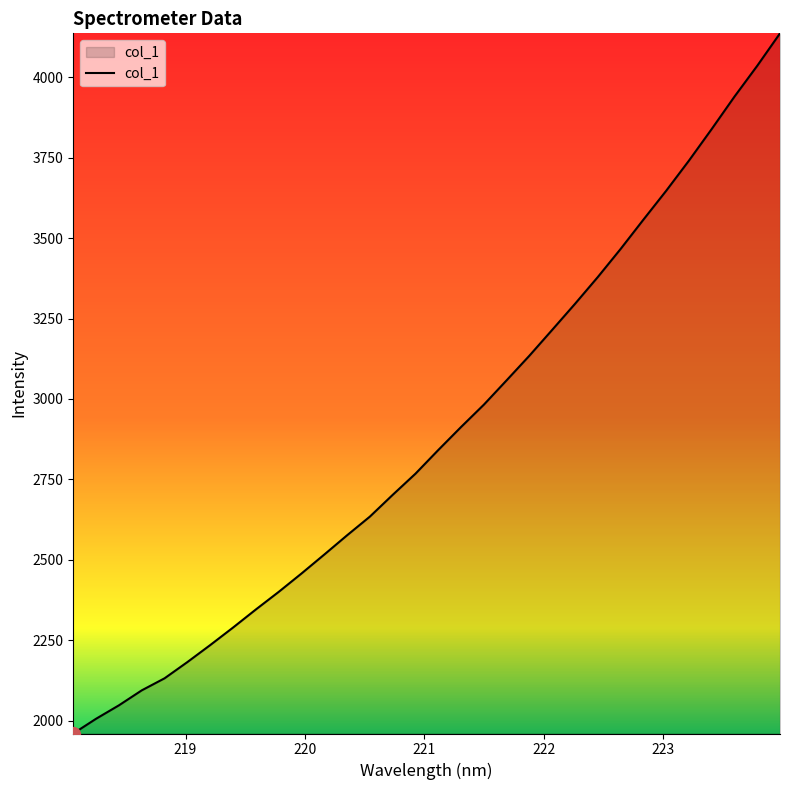

What is the greatest value displayed?

4136.7